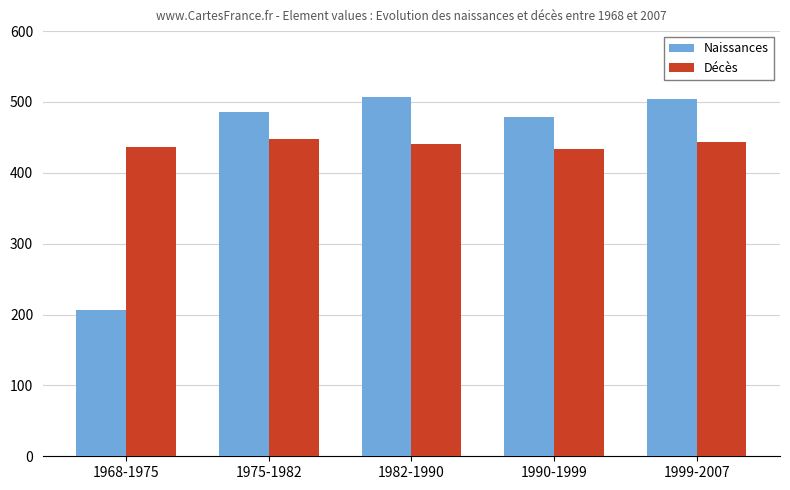

How many groups of bars are there?

5